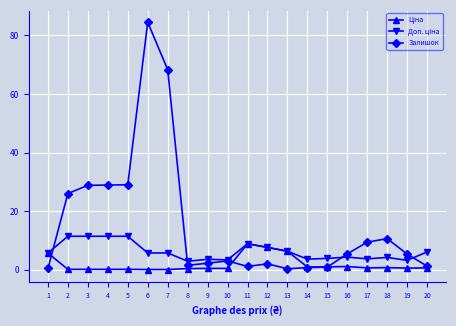

True or false: Залишок has more than 0 points higher than both neighbors.

True